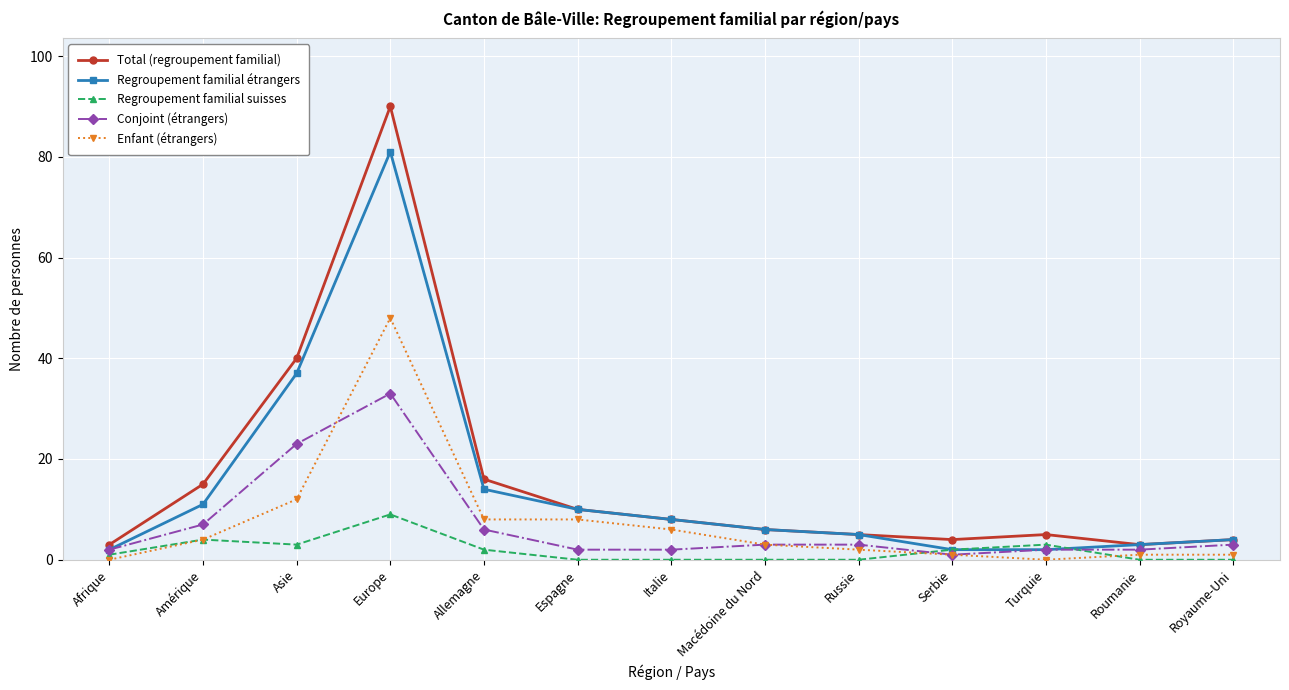

In Total (regroupement familial), how many points are higher than both neighbors (excluding endpoints)?

2